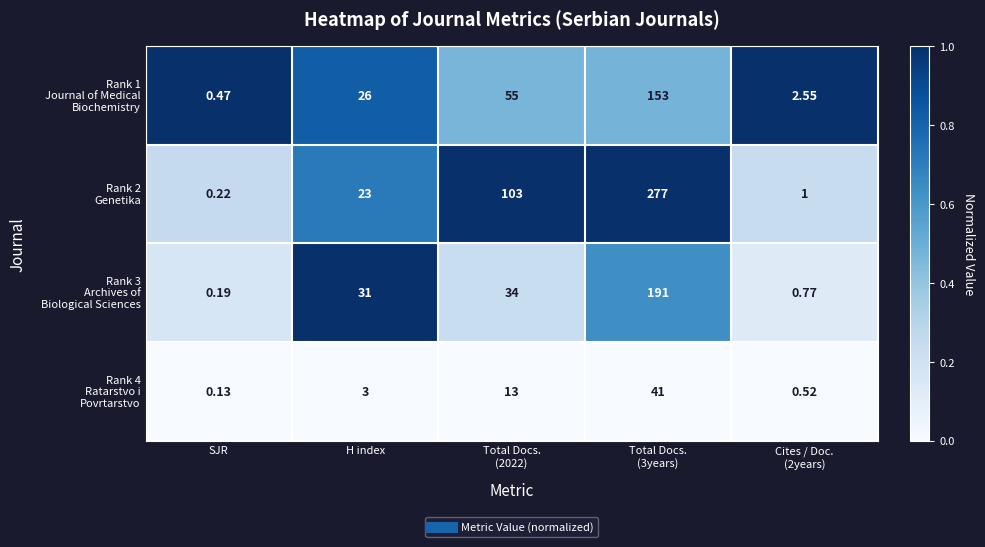

What is the difference between the highest and lowest values at Total Docs.
(3years)?

236.0